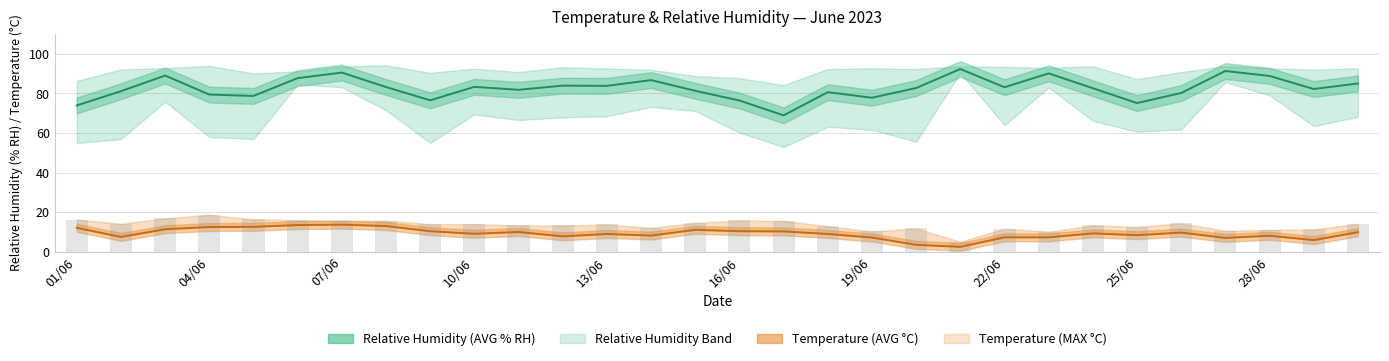

The value at 01/06 is 100.8. True or false?

False